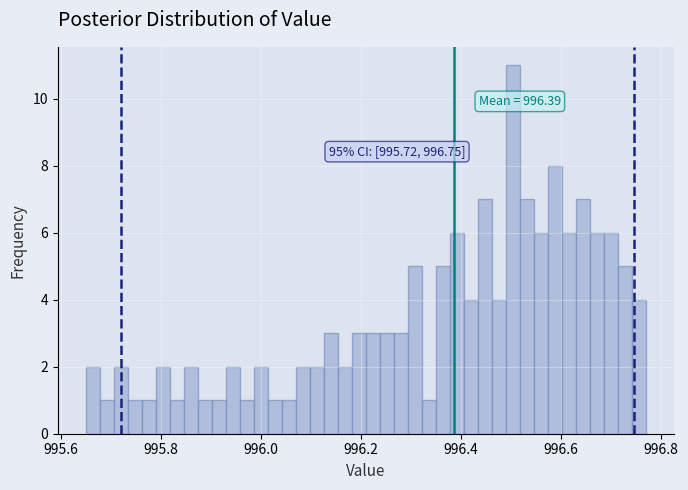

Read against the x-axis, roughly where is the centre of the tallest bar?

996.50